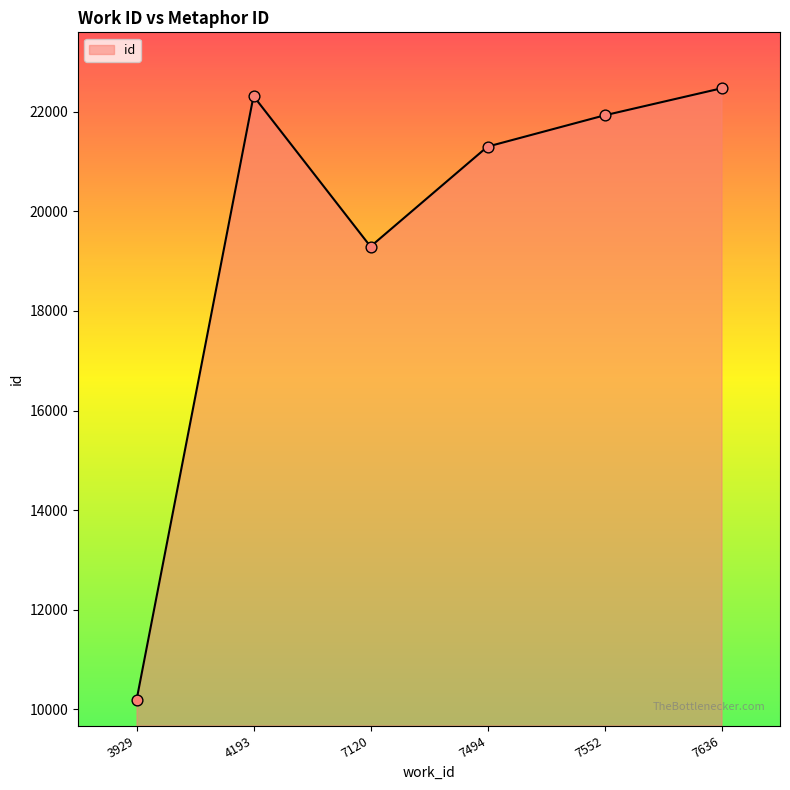

Between 3929 and 7120, which is larger?

7120